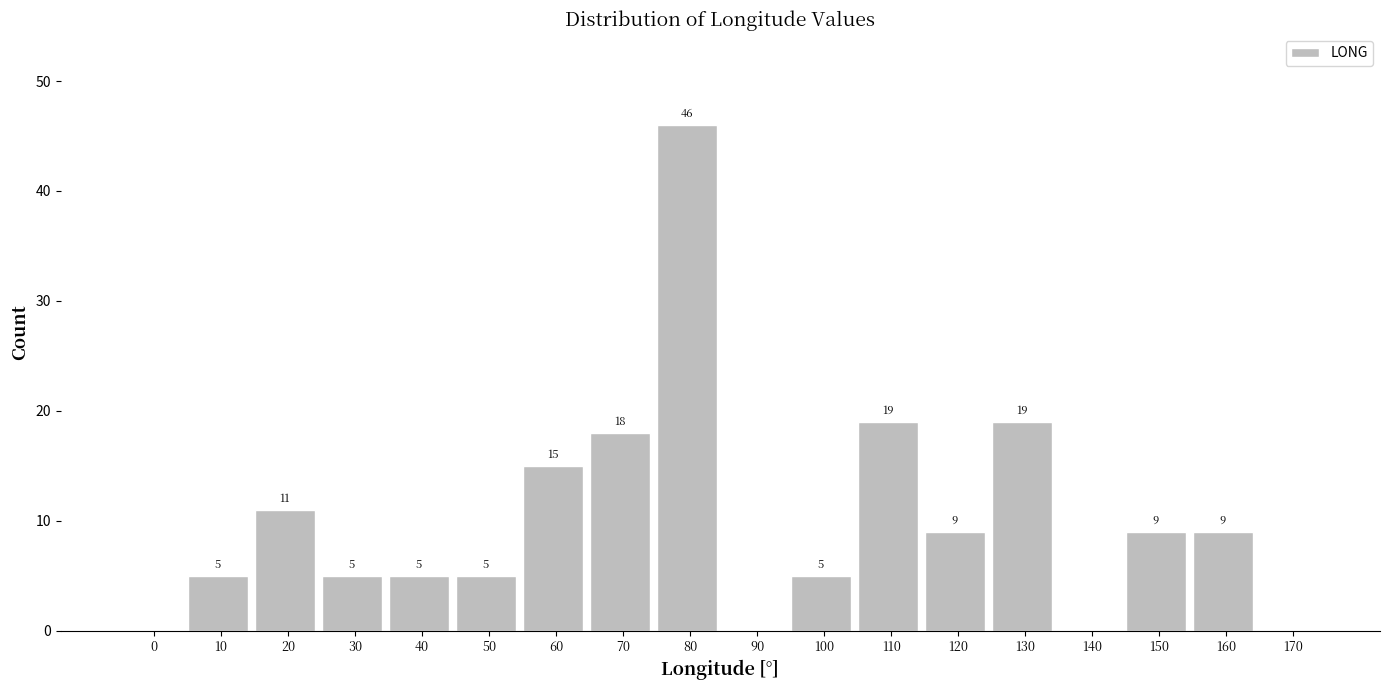

Reading left to right, transcribe all the data shown in this chart.

0=0	10=5	20=11	30=5	40=5	50=5	60=15	70=18	80=46	90=0	100=5	110=19	120=9	130=19	140=0	150=9	160=9	170=0